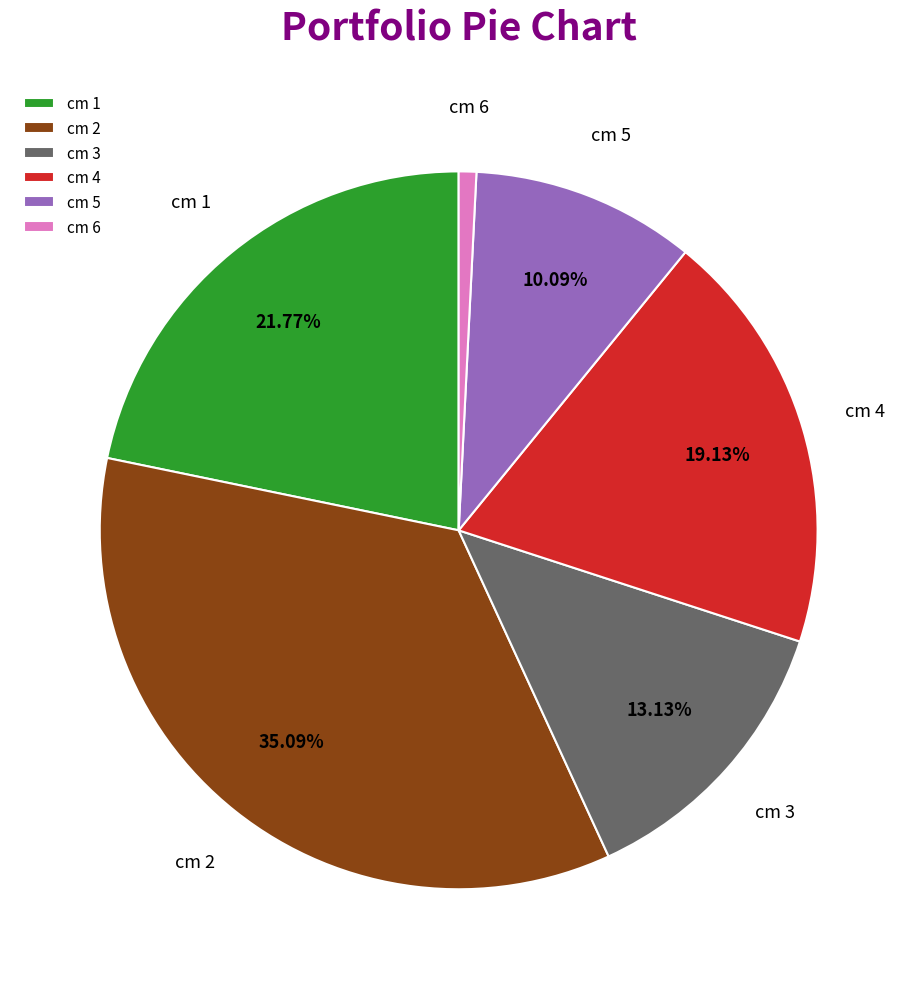

Which slice is the smallest?

cm 6